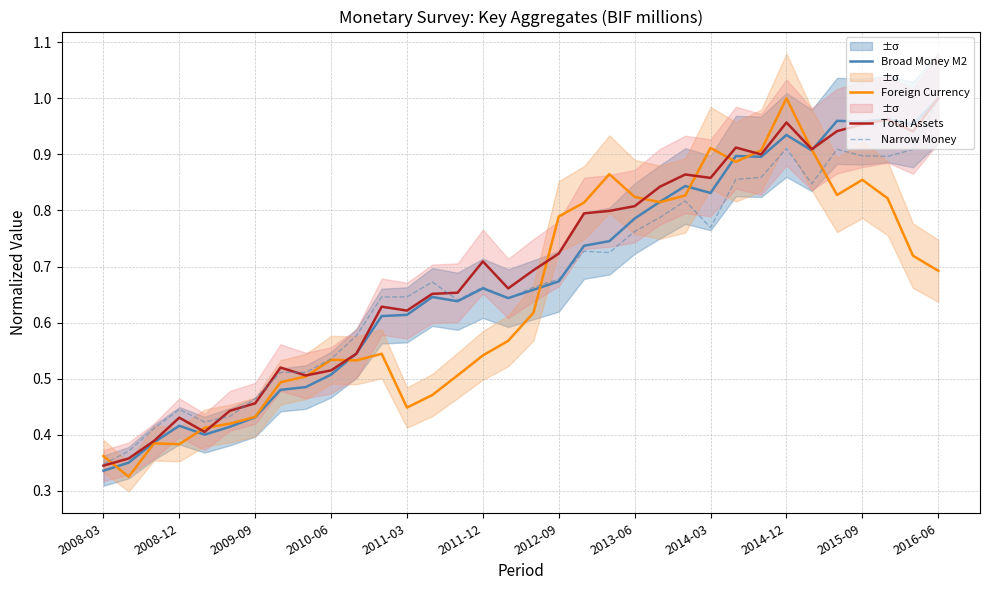

Does the chart display data point markers on the line(s)?

No